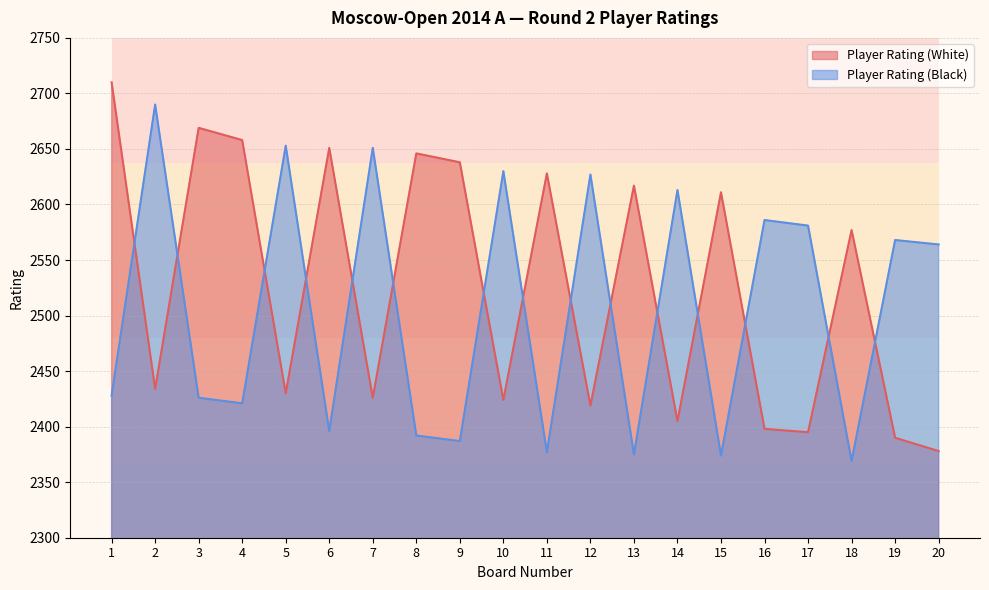

What is the sum of the Player Rating (White) values at 19 and 17?

4785